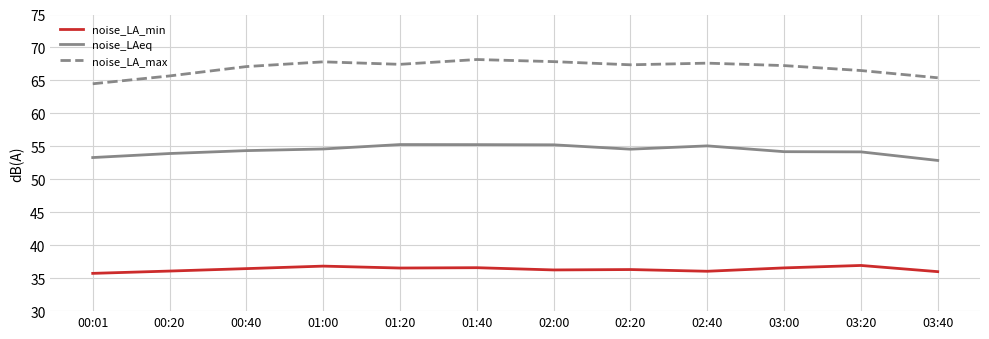

At 00:20, list the series in order from largest to smallest.

noise_LA_max, noise_LAeq, noise_LA_min